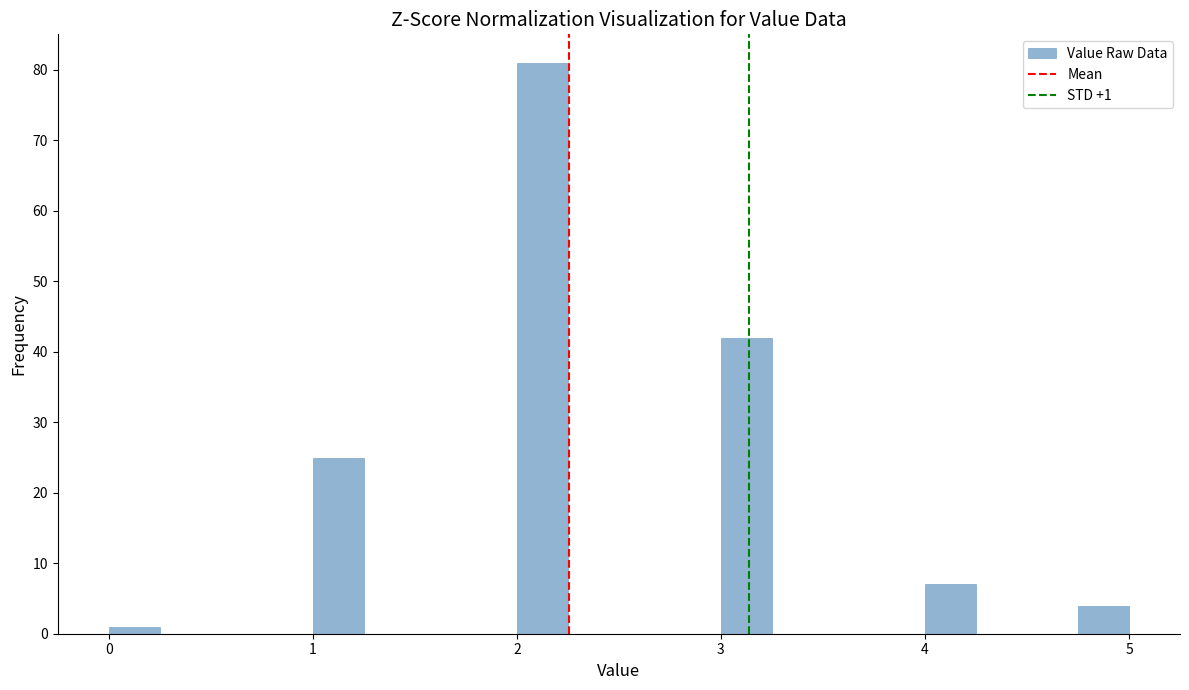

Around what value on the x-axis is the tallest bar? Give the approximate position of its centre, as read against the axis.

2.1